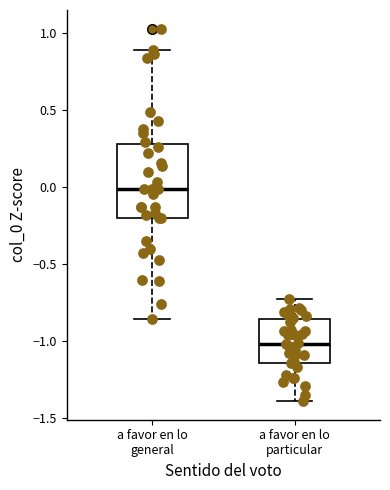

Comparing the boxes themselves (not the whiskers), which one is the tallest?

a favor en lo general